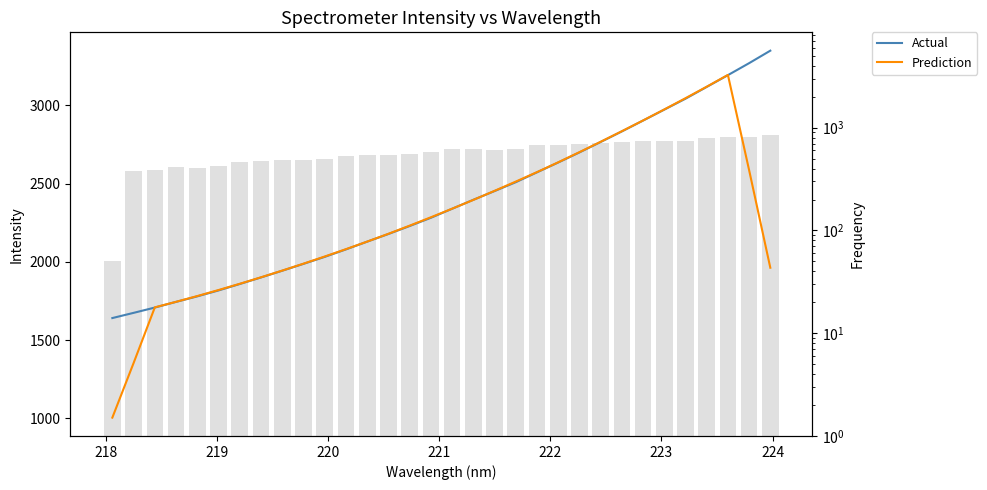

List the series in order of their overall mean, lowest first.

Prediction, Actual